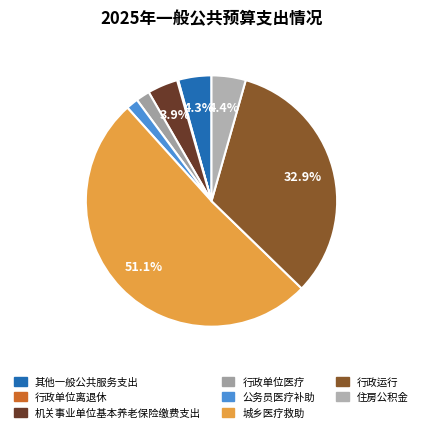

Count the number of slices in the pie.

8